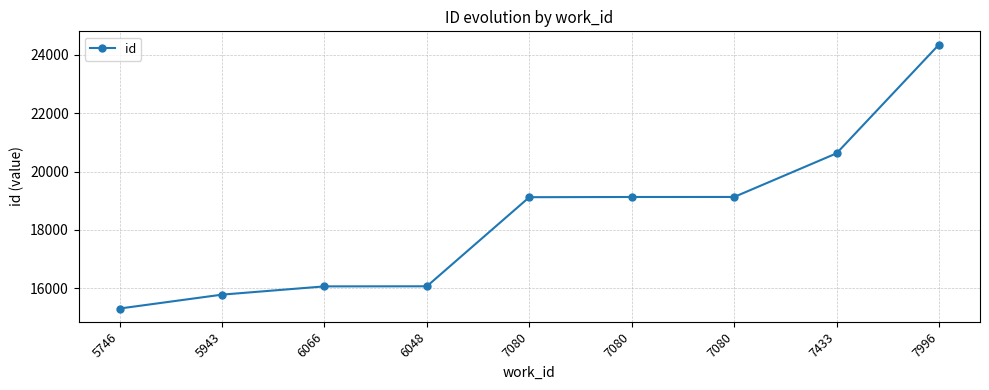

How many series are shown in this chart?

1